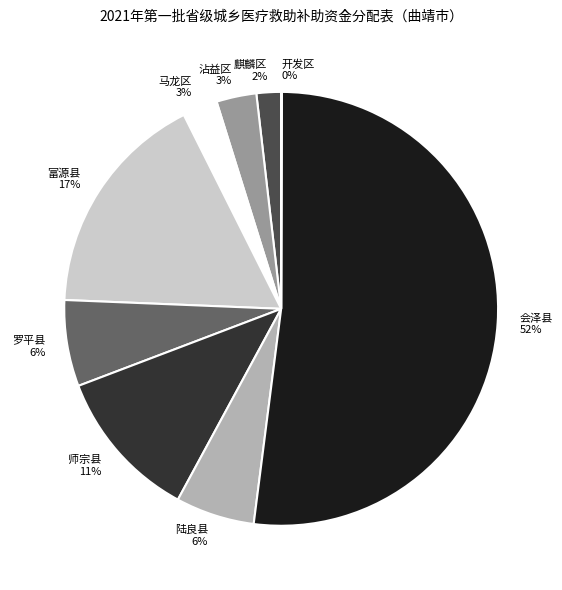

Which has a higher value, 陆良县 or 会泽县?

会泽县